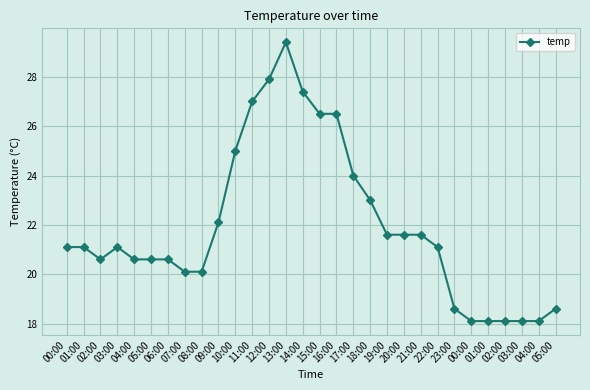

Is this an area chart (filled region under the line)?

No